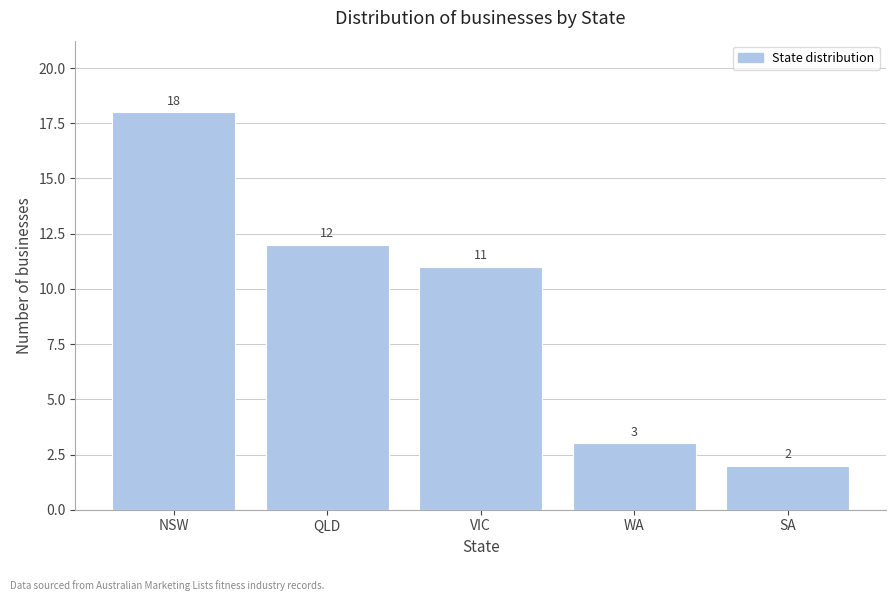

Reading left to right, transcribe all the data shown in this chart.

NSW=18	QLD=12	VIC=11	WA=3	SA=2